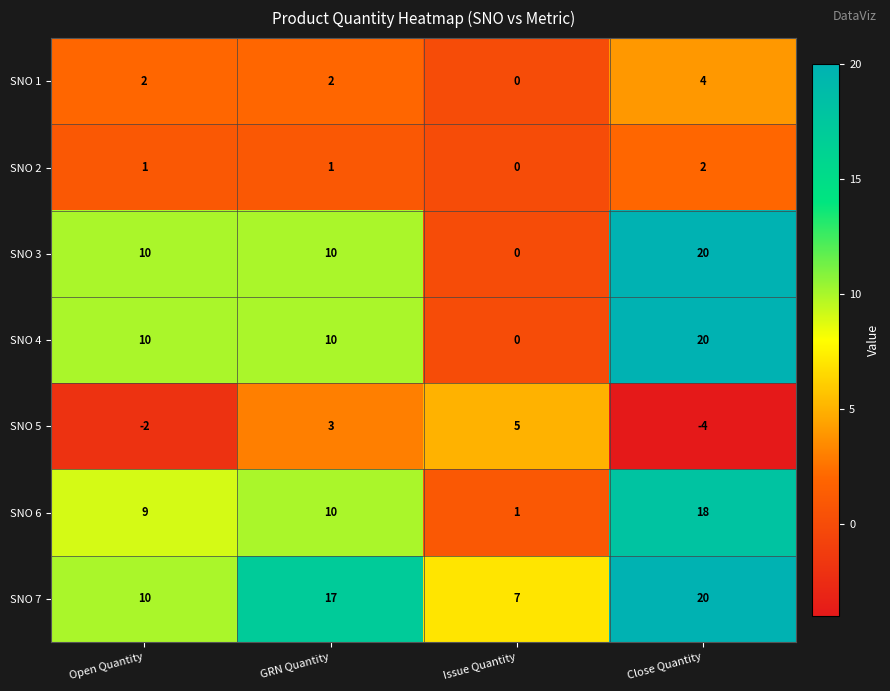

What is the difference between the highest and lowest values at Close Quantity?

24